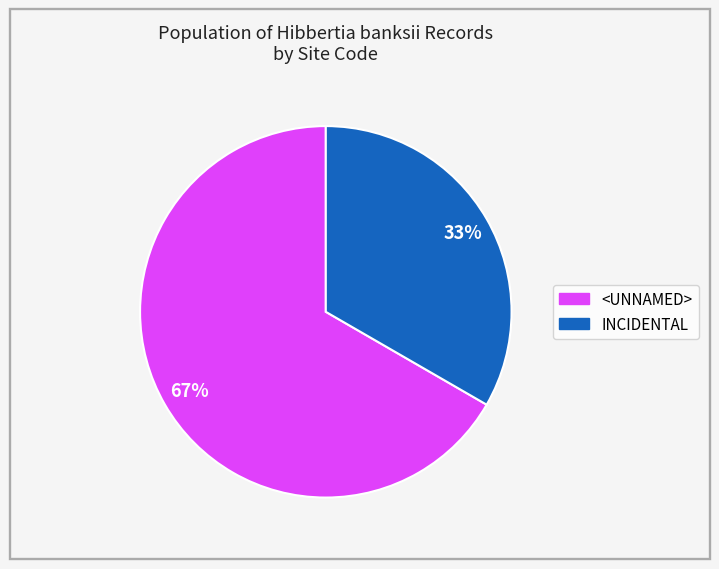

To the nearest percent, what is the average slice percentage?

50%